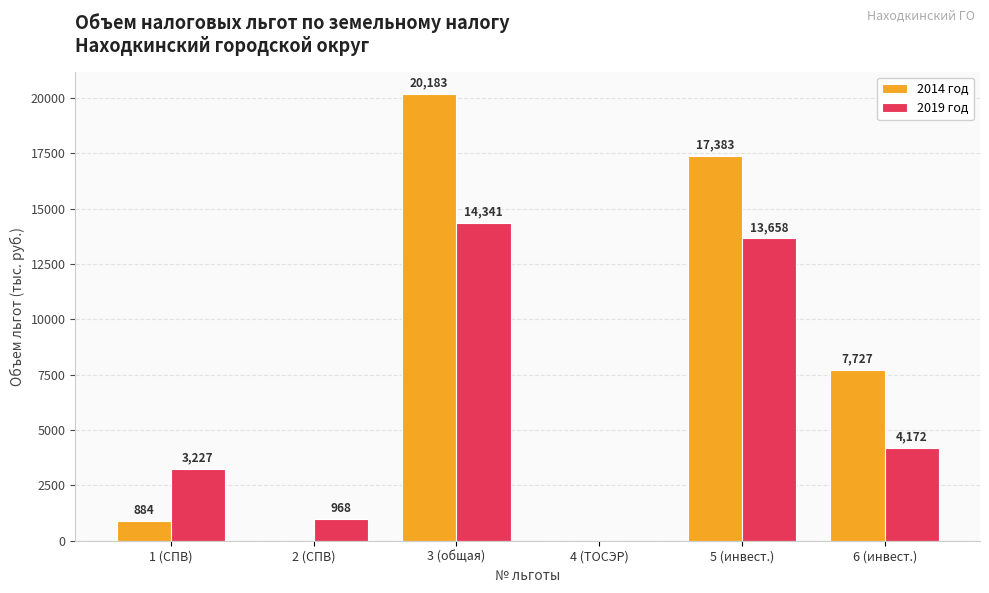

What is the difference between the 2019 год values at 4 (ТОСЭР) and 6 (инвест.)?

4172